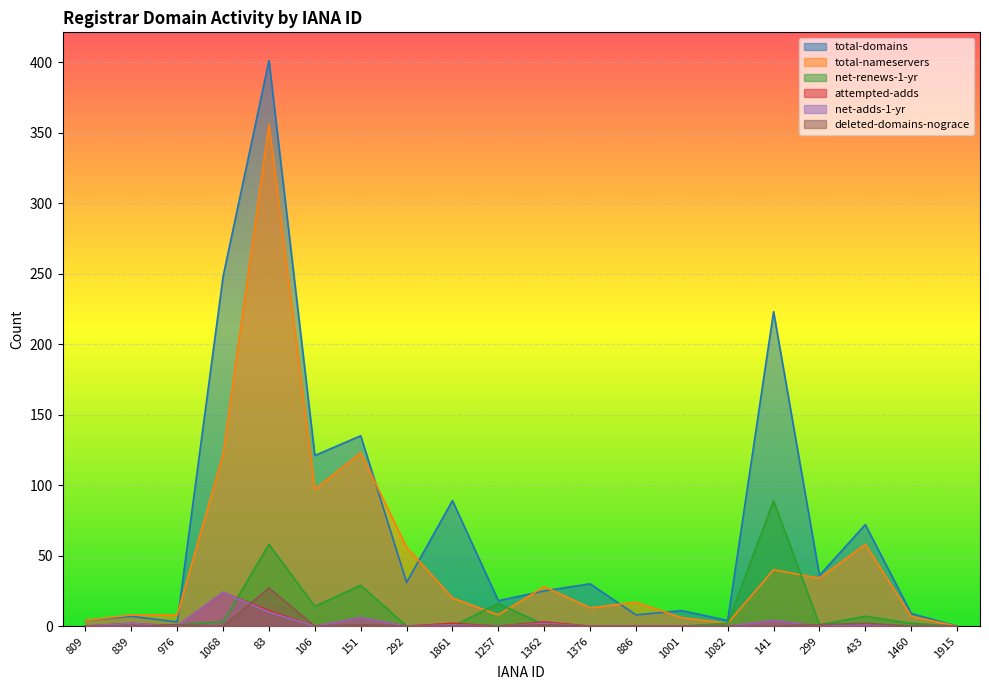

List the labels in order of attempted-adds value, smallest first.

809, 976, 106, 292, 1257, 1376, 886, 1001, 1082, 299, 1460, 1915, 433, 839, 1861, 1362, 141, 151, 83, 1068